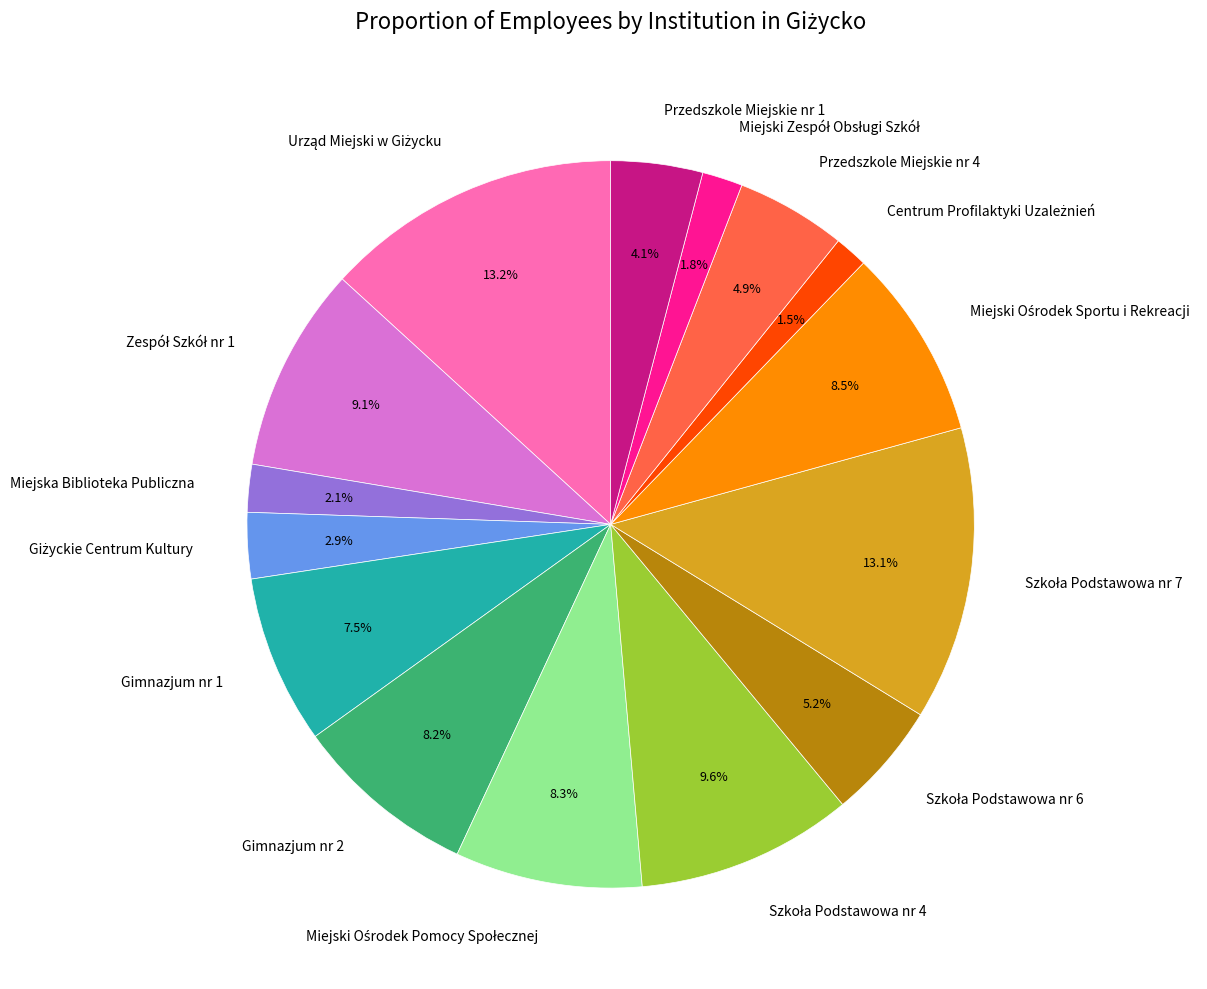

Does any single category account for the majority?

No